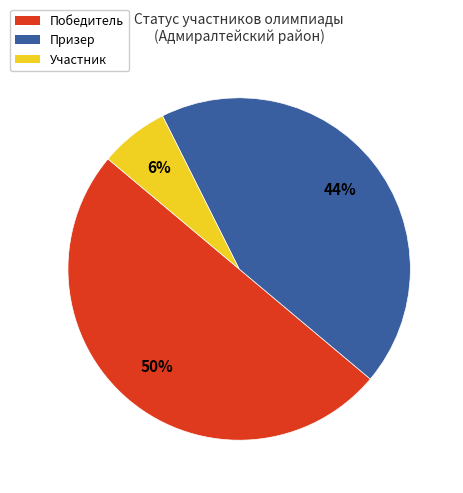

Count the number of slices in the pie.

3